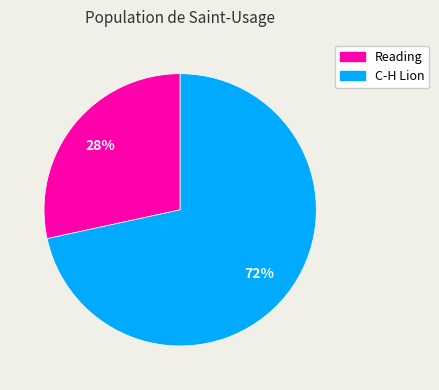

To the nearest percent, what is the average slice percentage?

50%